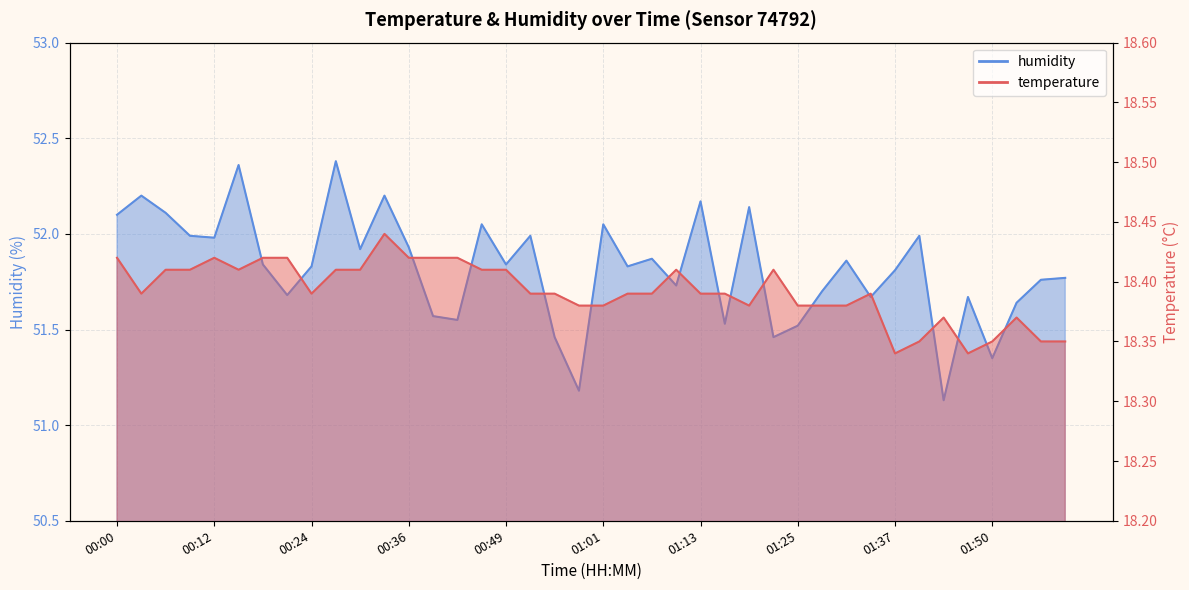

True or false: humidity and temperature intersect in this chart.

False